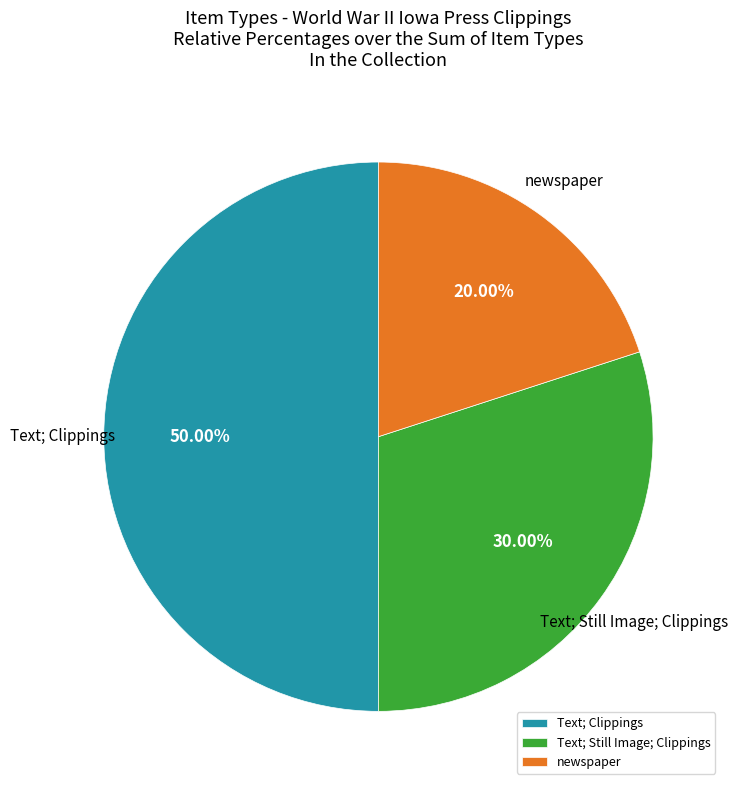

Does Text; Still Image; Clippings account for over 50% of the chart?

No